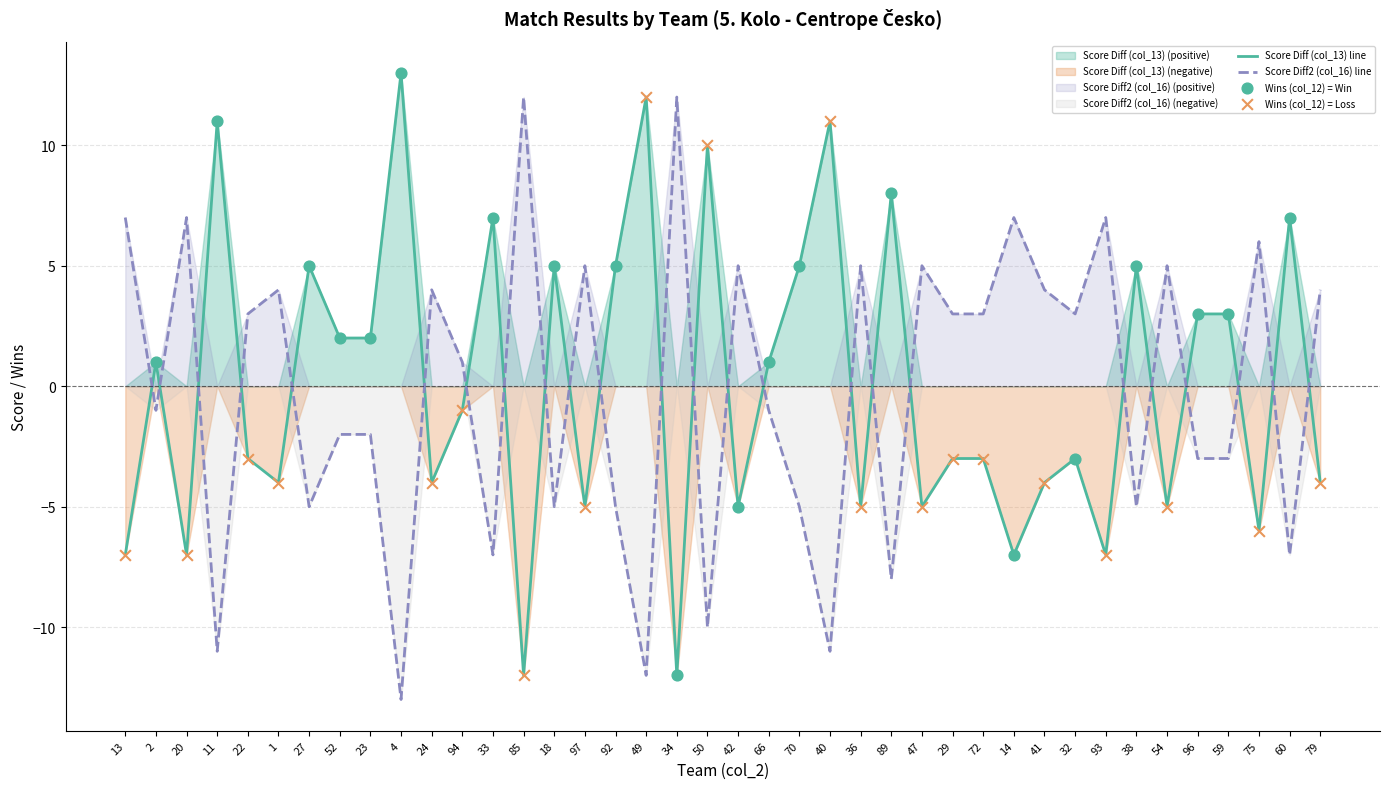

Which series has the largest total across all categories?

Score Diff (col_13)